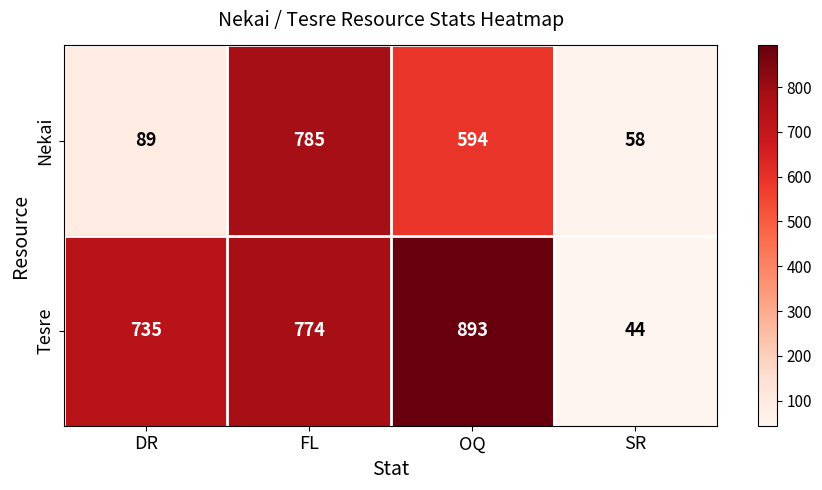

How many distinct data groups are displayed?

2